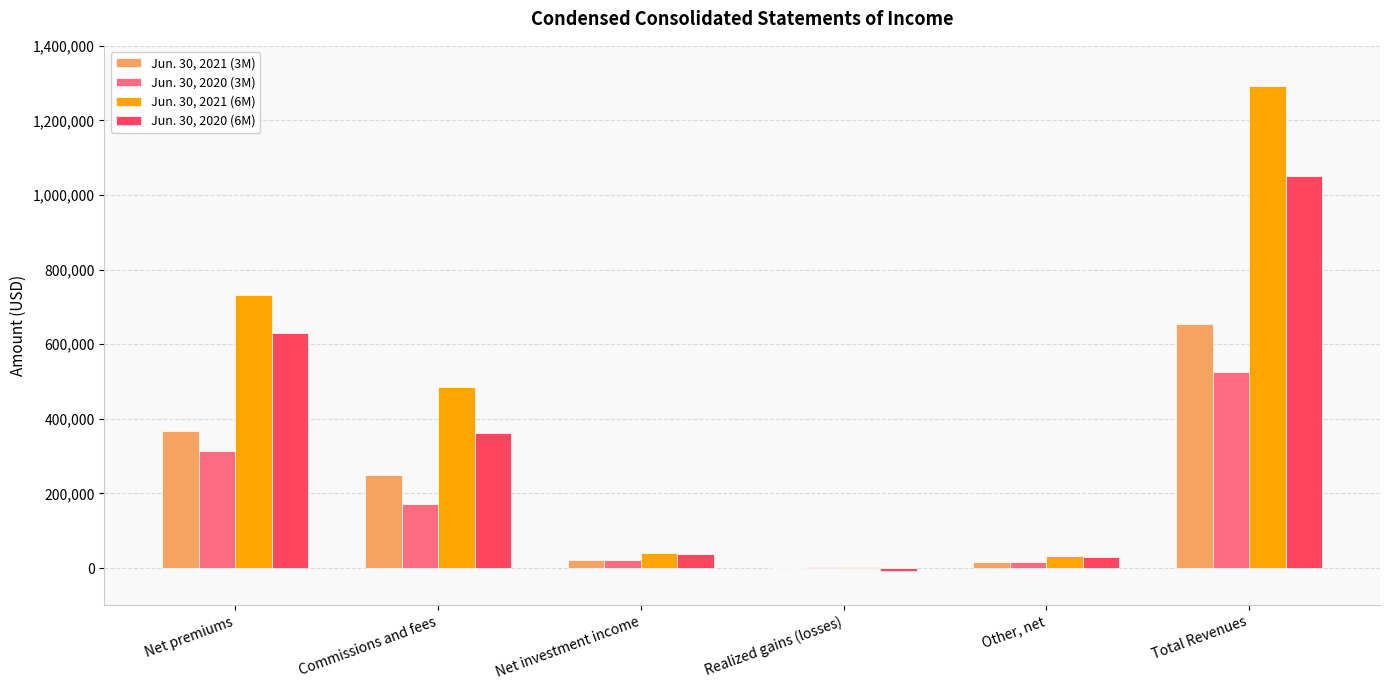

Count the number of categories in the chart.

6